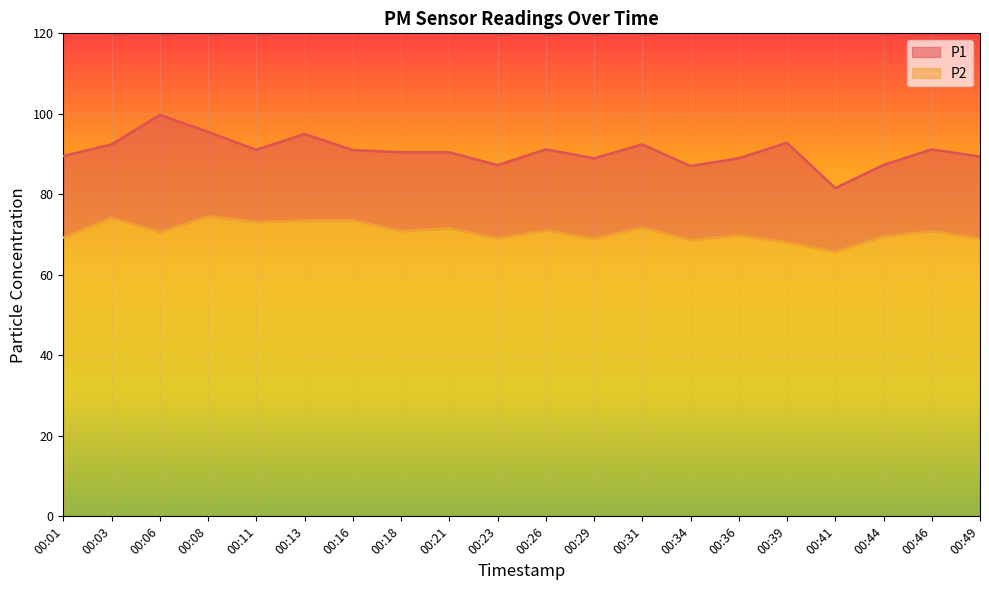

How many data points in P1 are above 91?

9